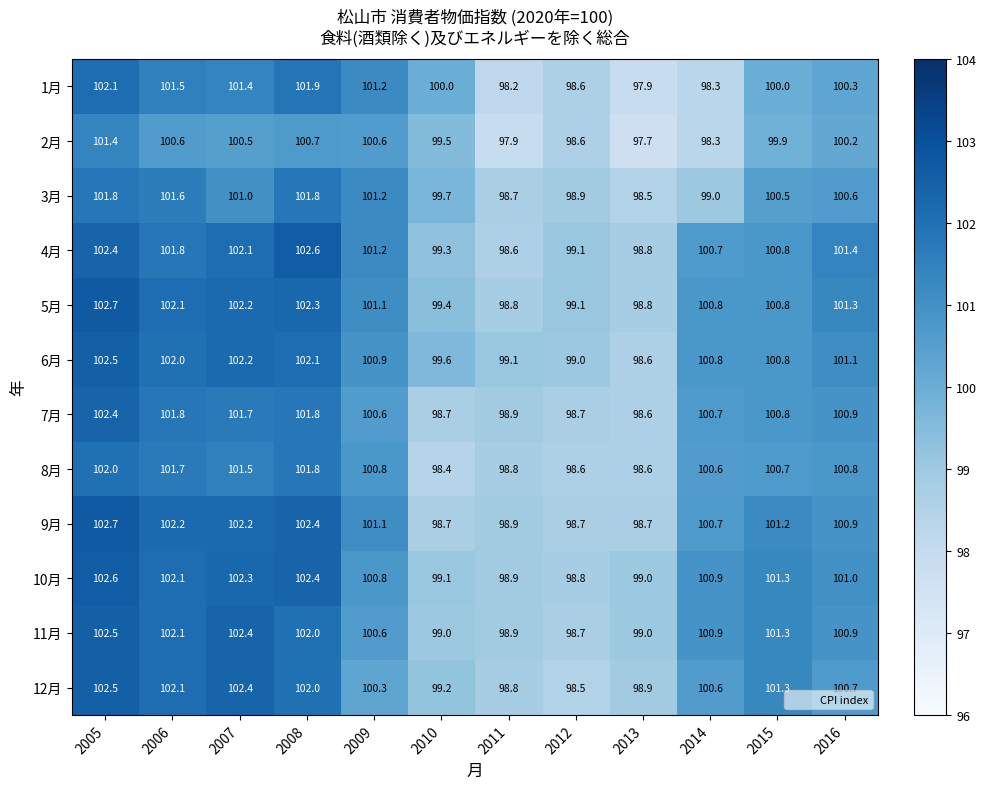

The 10月 series shows 101.3 at 2015. True or false?

True